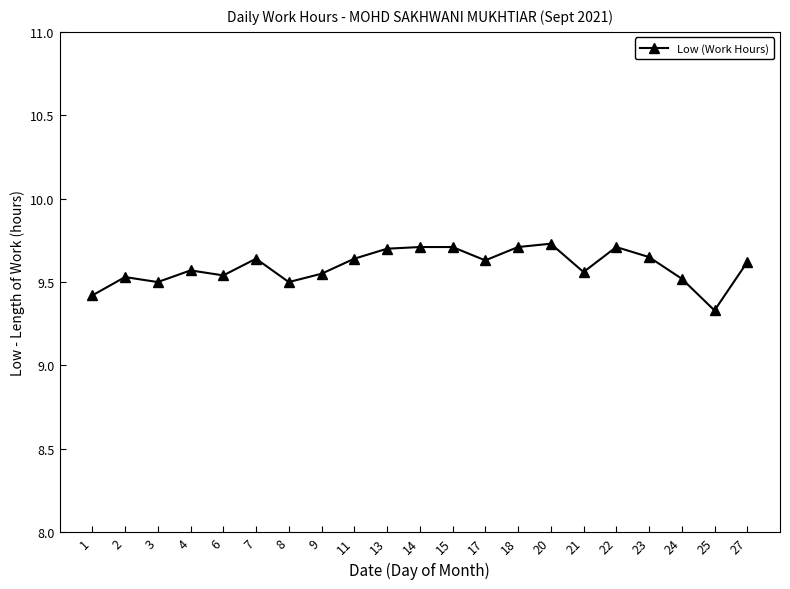

At which category does the data reach its first local valley?

3